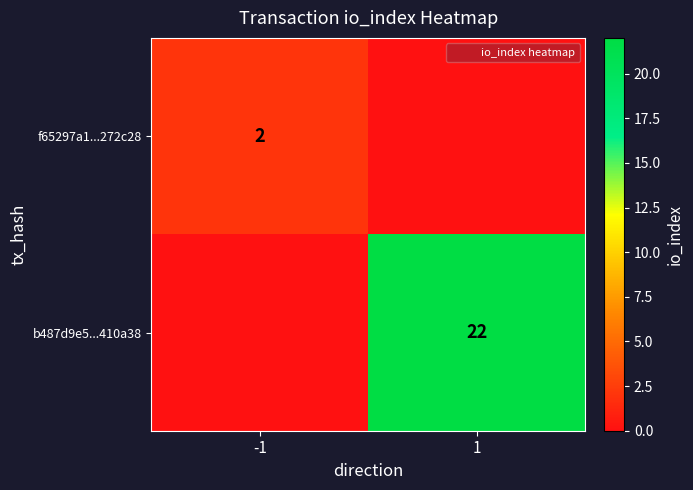

At which category does the chart reach its peak across all series?

1